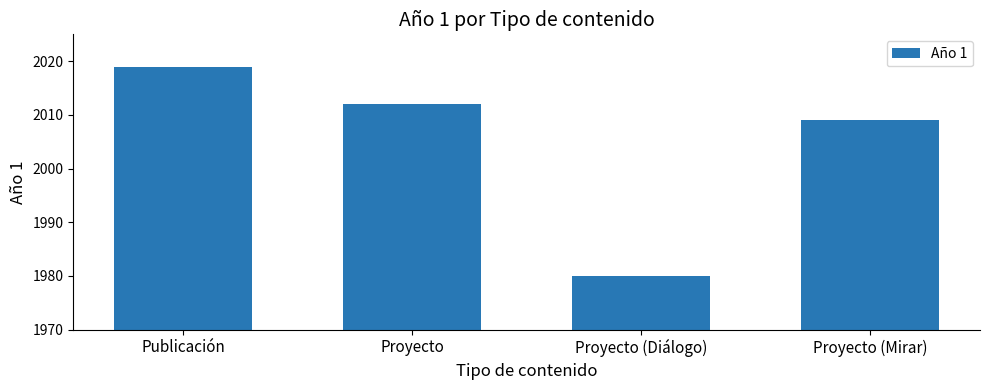

Between Proyecto (Mirar) and Proyecto (Diálogo), which is larger?

Proyecto (Mirar)